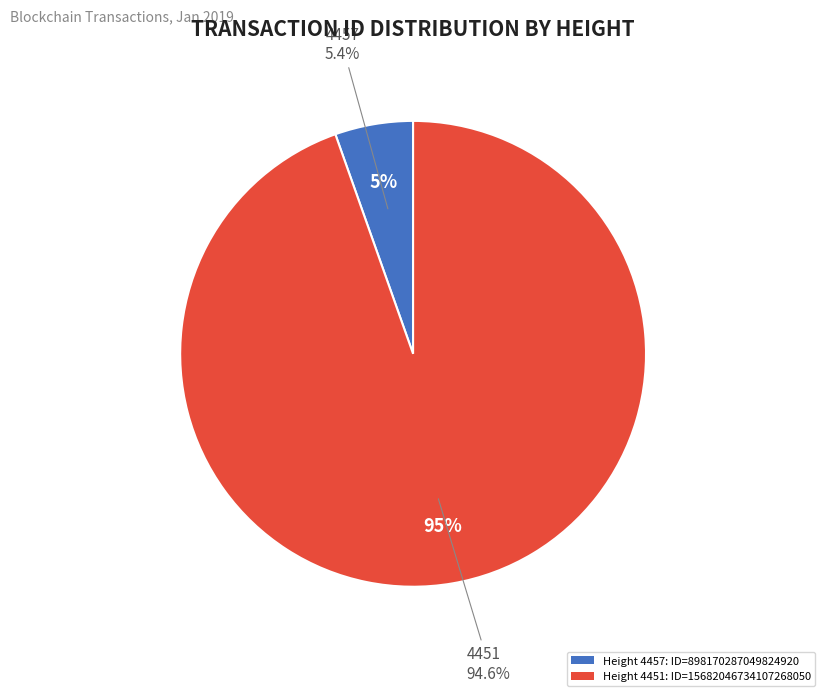

To the nearest percent, what percentage of the pie is 4451?

95%